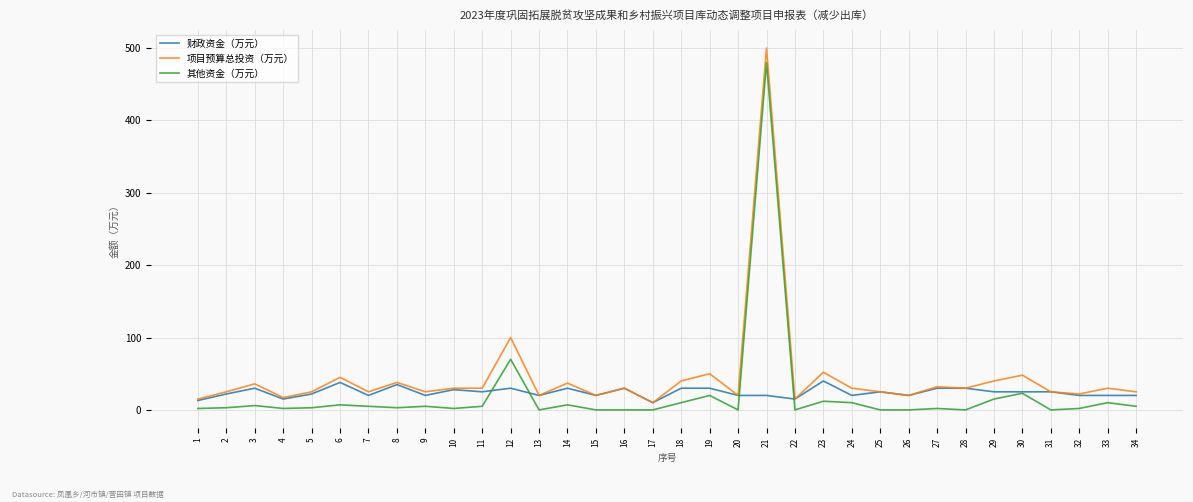

What are all the series names shown in the legend?

财政资金（万元）, 项目预算总投资（万元）, 其他资金（万元）